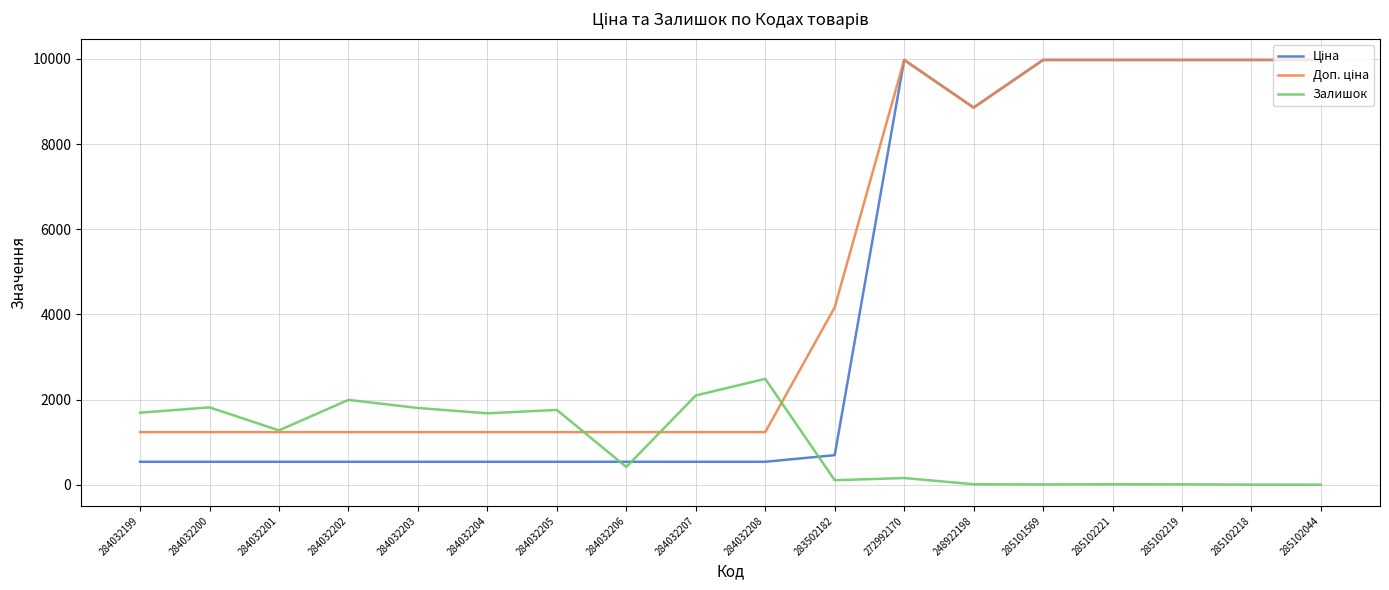

Where does the Залишок series first go above 1276?

284032199